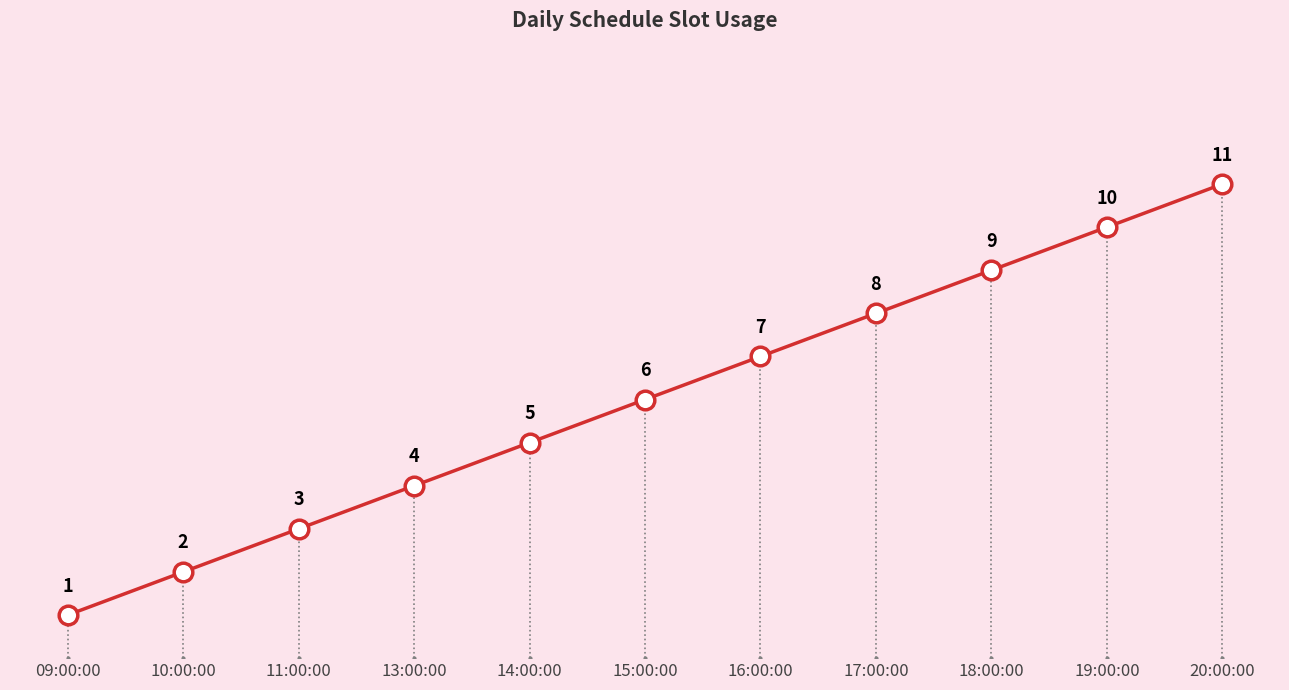

Between 16:00:00 and 20:00:00, which is larger?

20:00:00